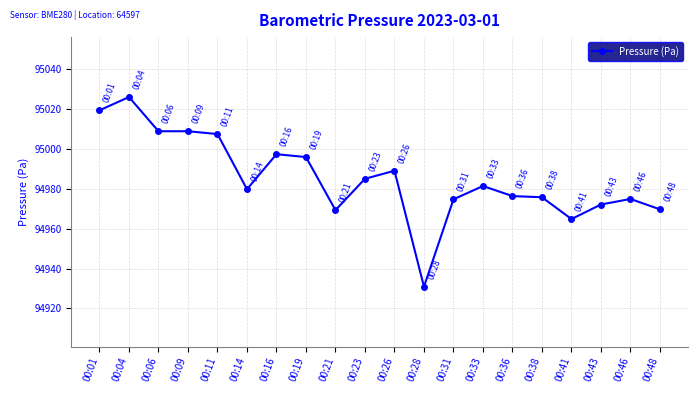

Is it true that the value at 00:26 is 94989.0?

True